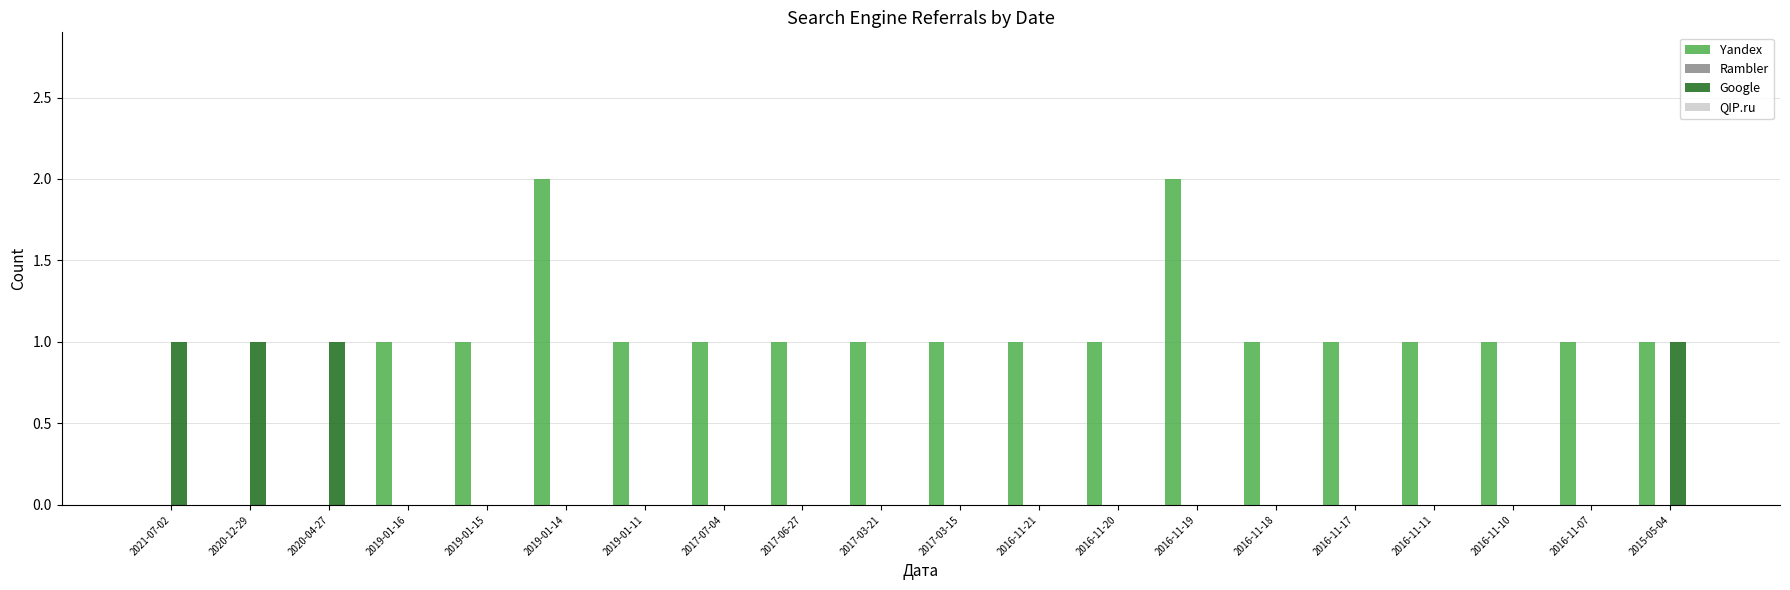

What is the highest value of the Yandex series?

2